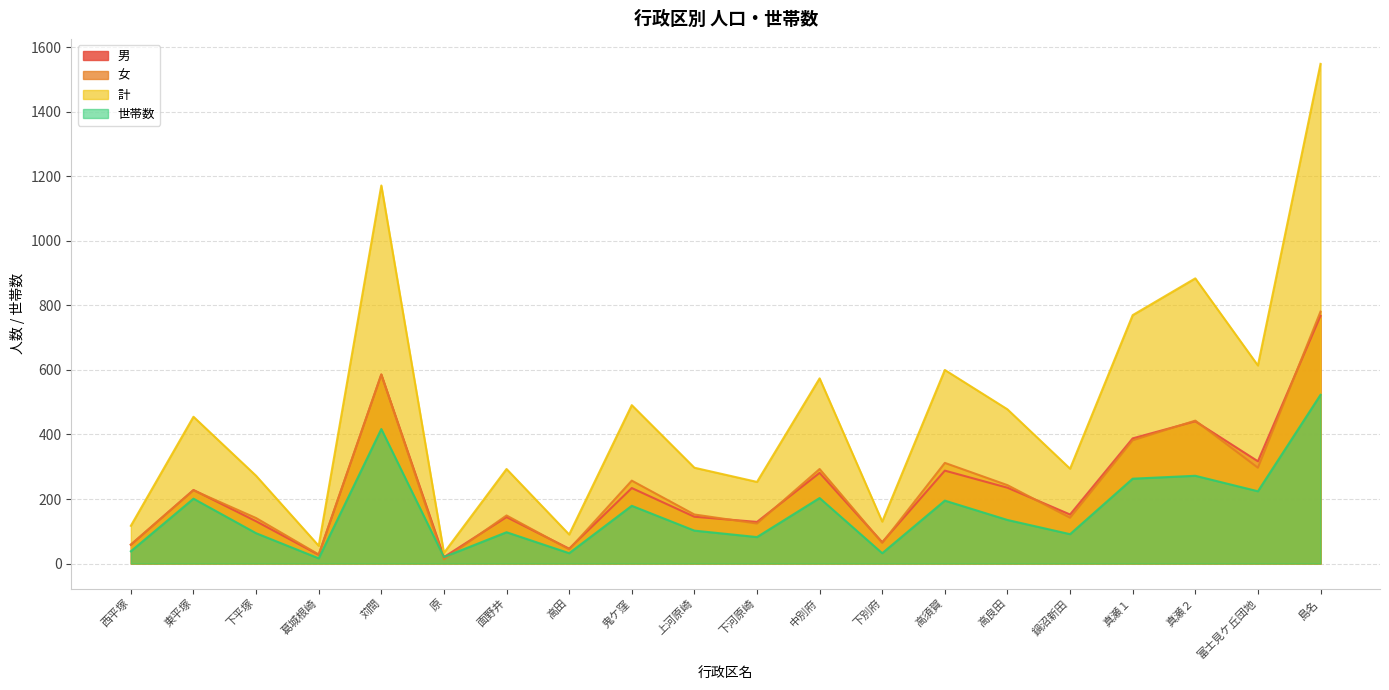

List the labels in order of 男 value, smallest first.

原, 葛城根崎, 高田, 西平塚, 下別府, 下河原崎, 下平塚, 面野井, 上河原崎, 鍋沼新田, 東平塚, 鬼ケ窪, 高良田, 中別府, 高須賀, 富士見ケ丘団地, 真瀬１, 真瀬２, 苅間, 島名